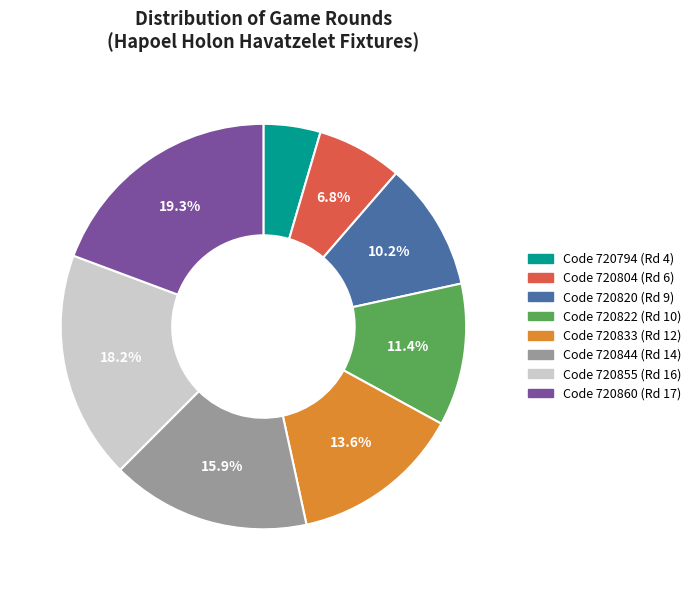

To the nearest percent, what is the difference between the largest and smallest slice percentages?

15%